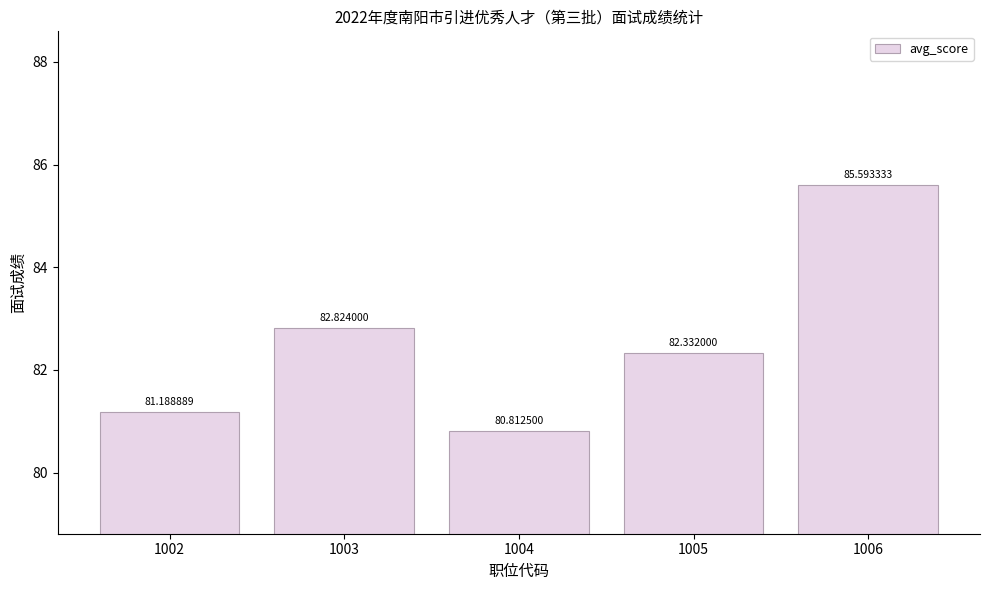

What is the average value?

82.6